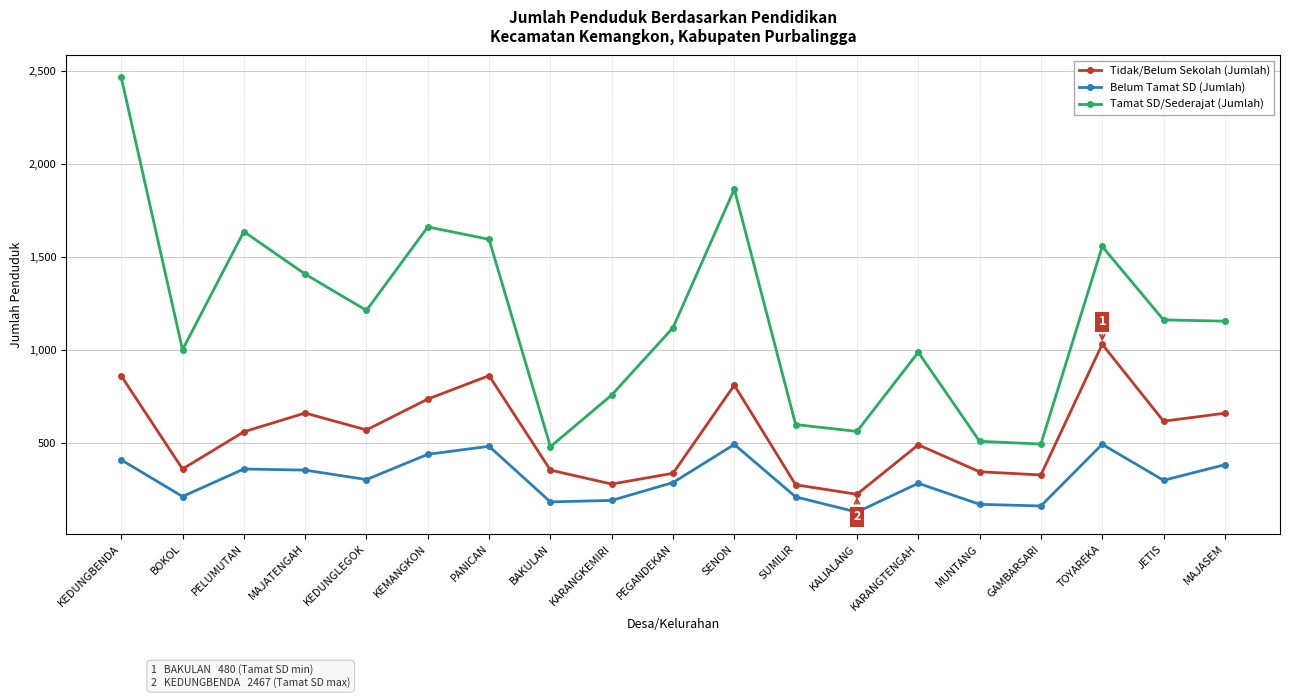

What is the average value of the Tamat SD/Sederajat (Jumlah) series?

1170